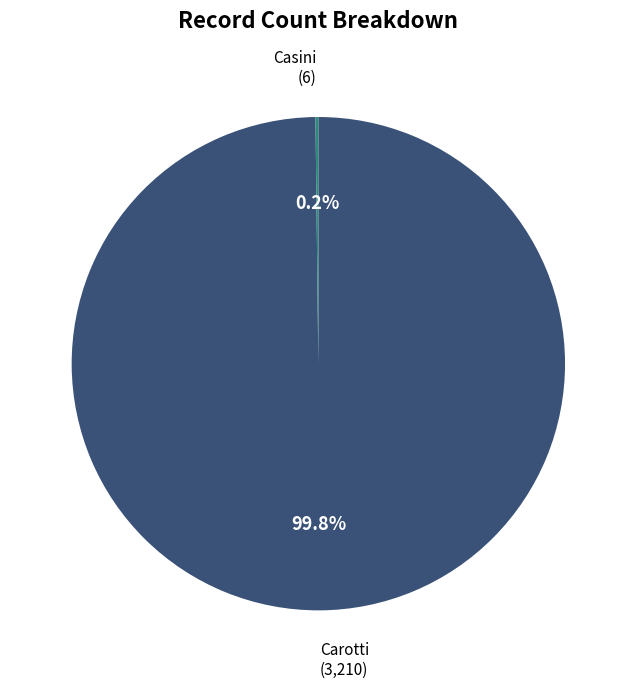

Is there any slice that represents more than half of the pie?

Yes